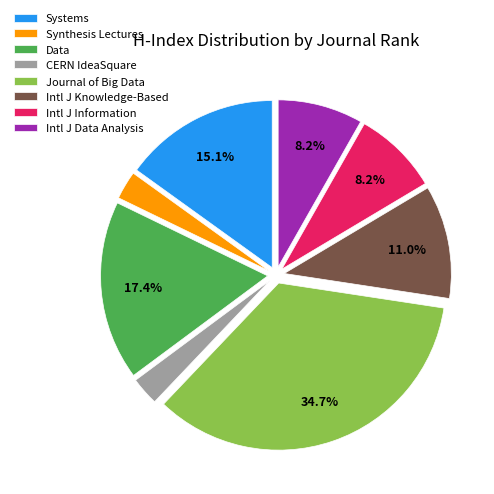

To the nearest percent, what is the average slice percentage?

12%